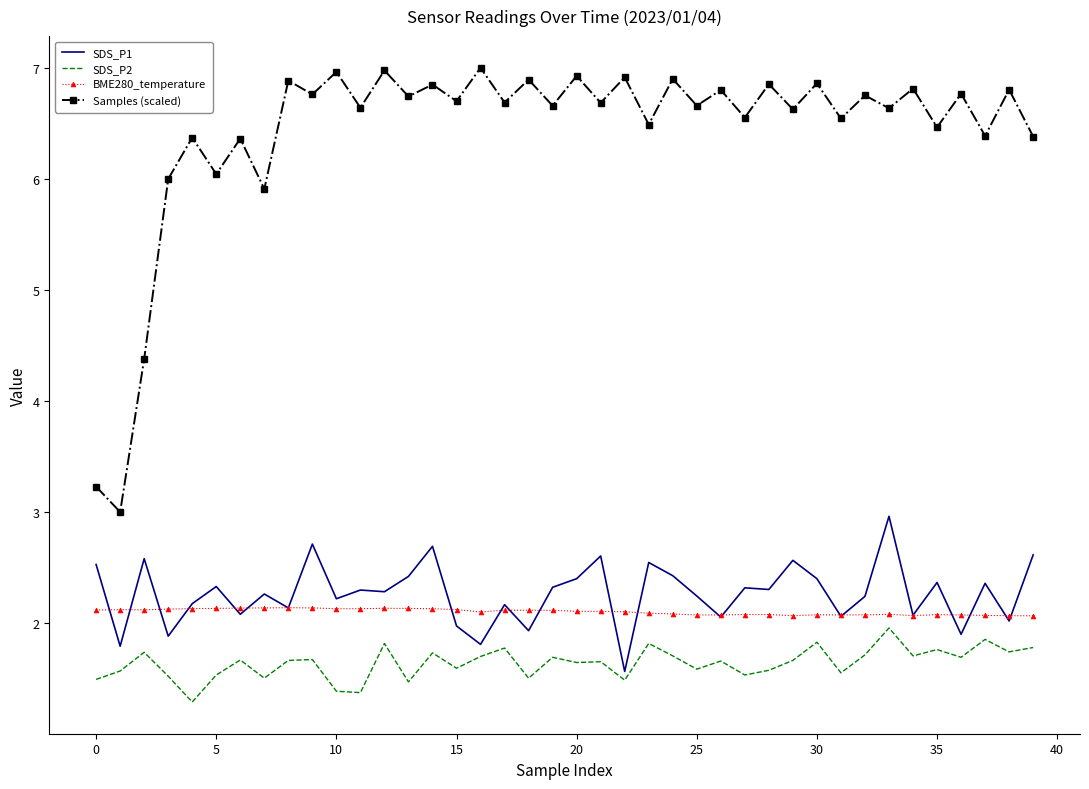

Which series has the largest range (max minus min)?

Samples (scaled)